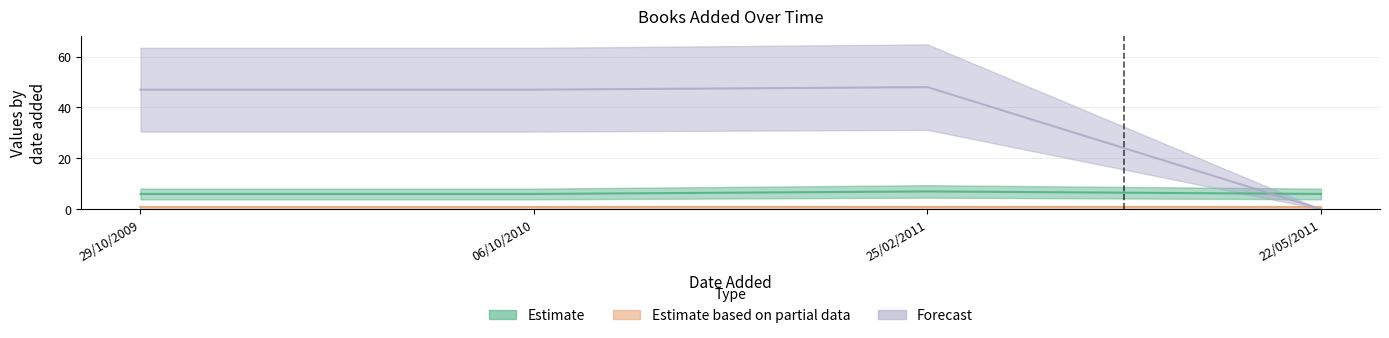

How many data points in pages are less than 47?

1